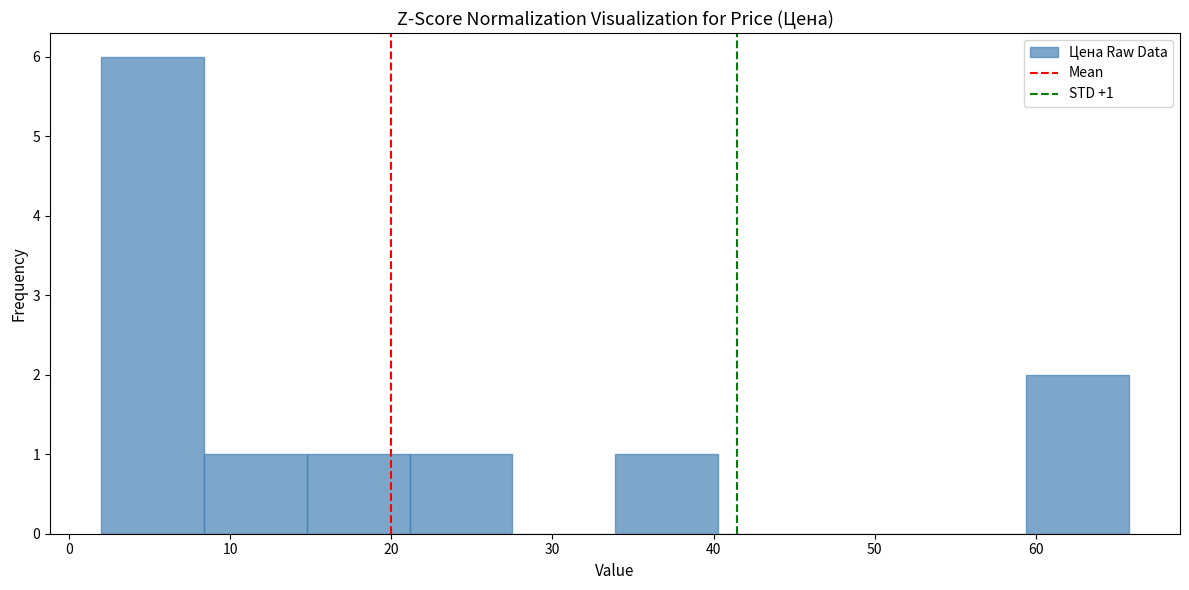

Over which range of the x-axis is the bar tallest?

2 to 8